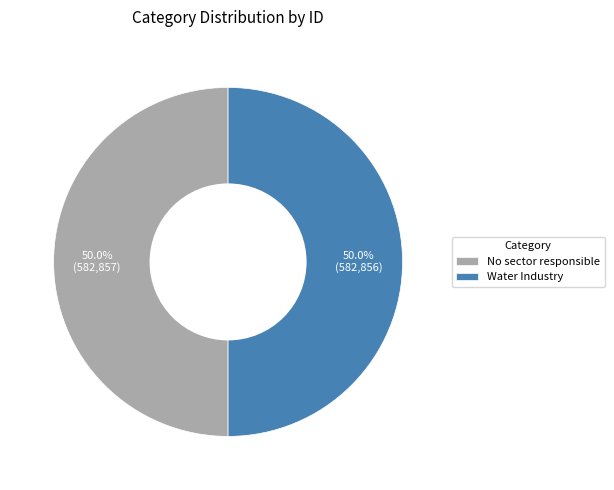

To the nearest percent, what percentage of the pie is Water Industry?

50%